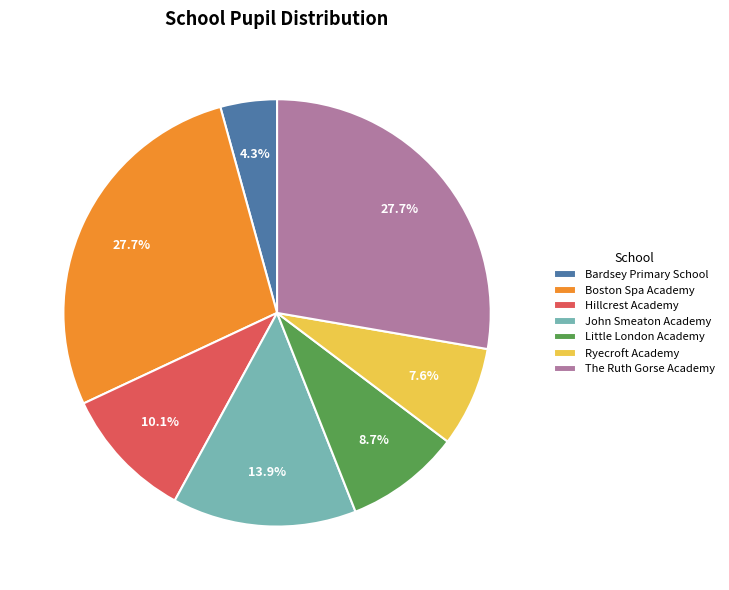

What is the smallest slice in the pie chart?

Bardsey Primary School